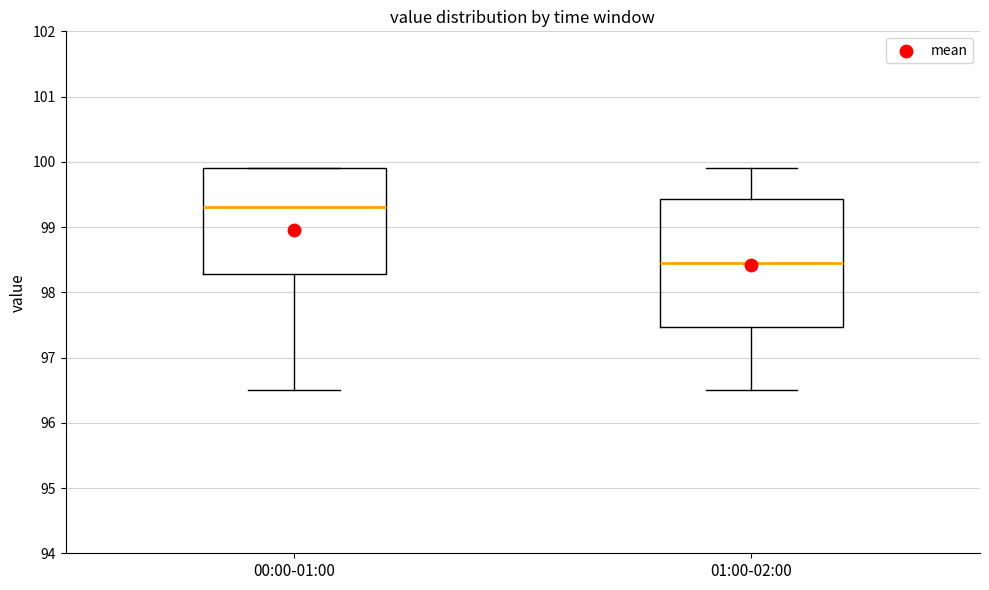

Reading left to right, transcribe this box plot: for each box, give where its median line is, the range the box spans, and where its two whiskers end, as read against the y-axis. The values are not printed on the chart, so give them approximately, as read against the axis.

00:00-01:00: median 99.3, box 98.3 to 99.9, whiskers 96.5 to 99.9
01:00-02:00: median 98.5, box 97.5 to 99.4, whiskers 96.5 to 99.9